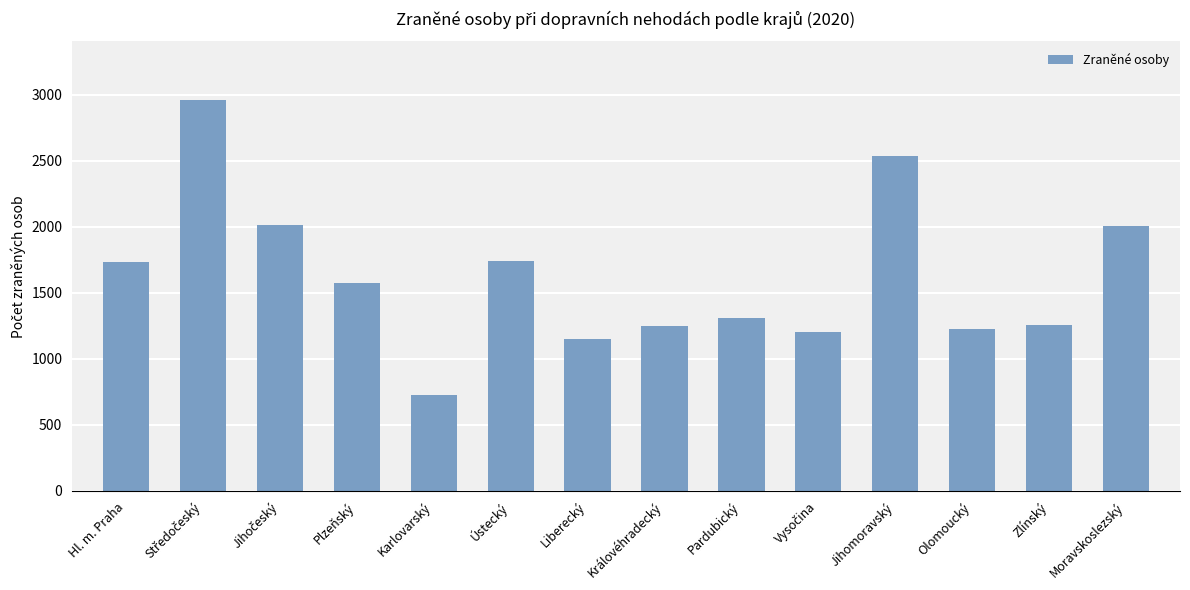

Is it true that the value at Hl. m. Praha is 1735?

True